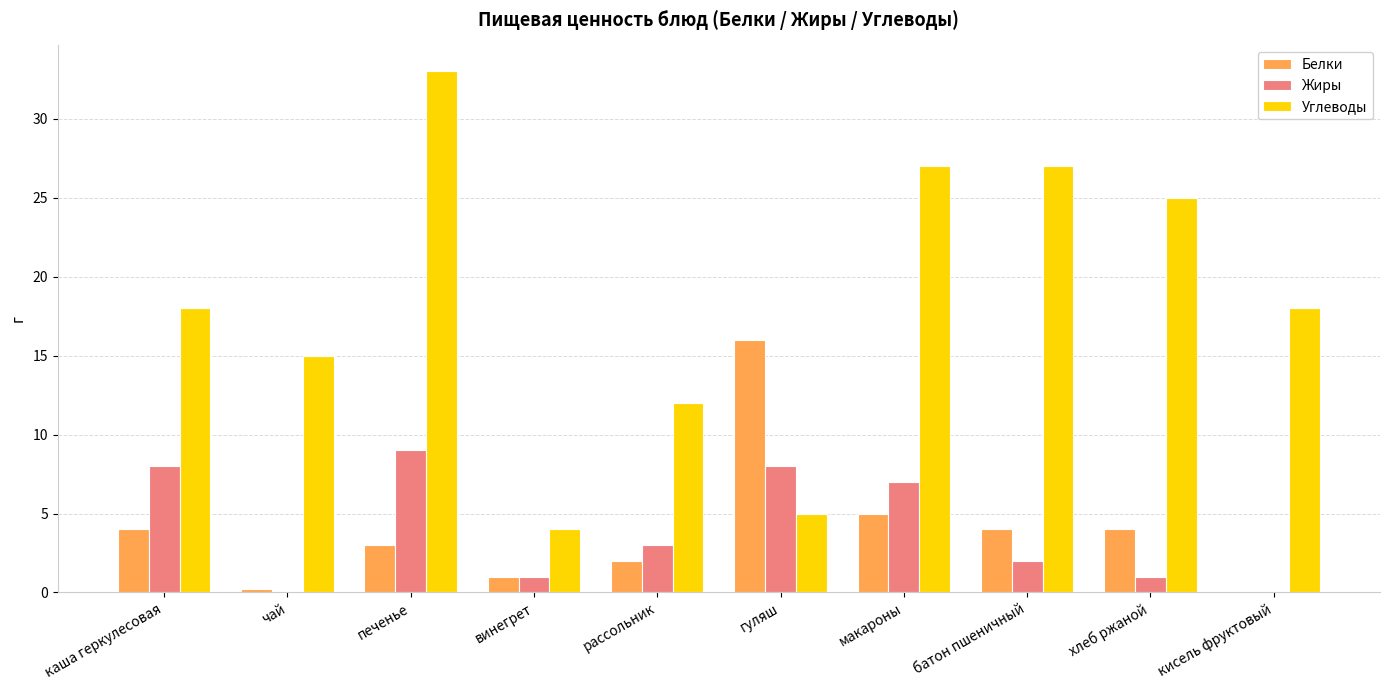

Is it true that Белки equals 1.0 at винегрет?

True